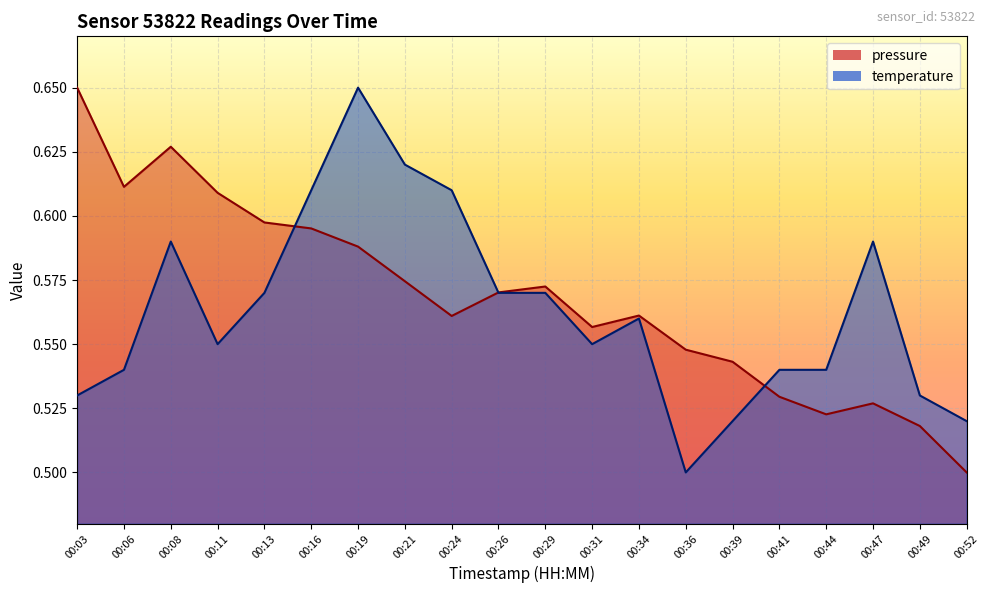

What is the sum of all temperature values?

11.3